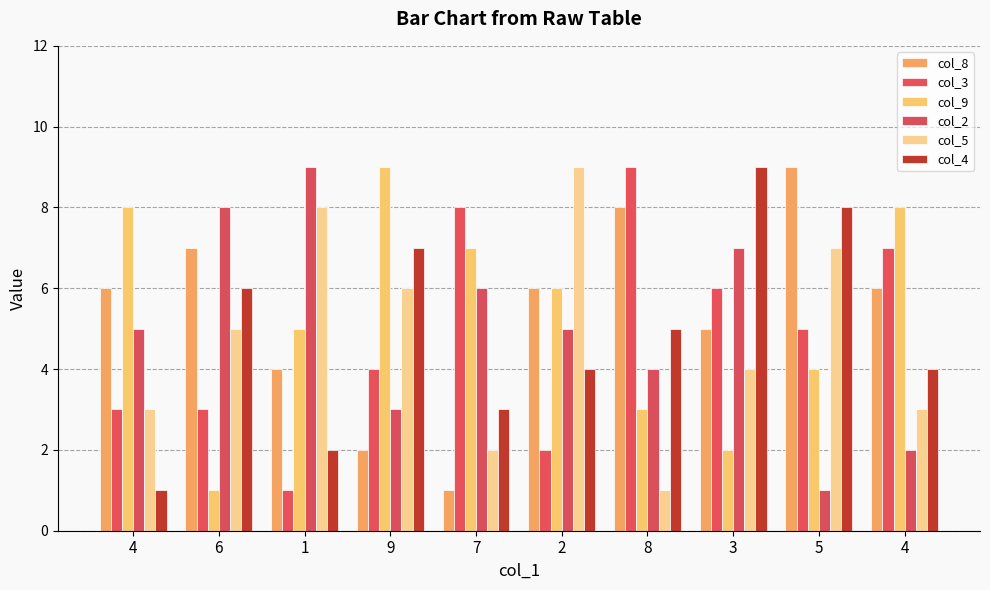

What are all the series names shown in the legend?

col_8, col_3, col_9, col_2, col_5, col_4